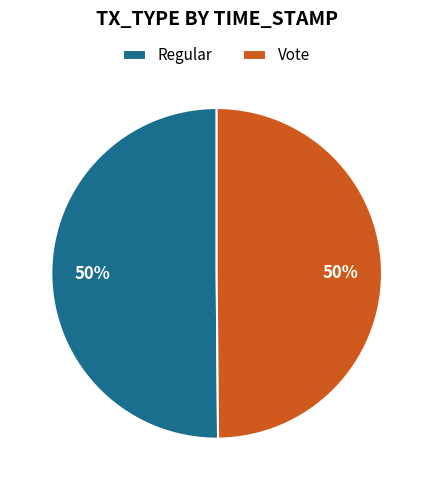

To the nearest percent, what is the average slice percentage?

50%